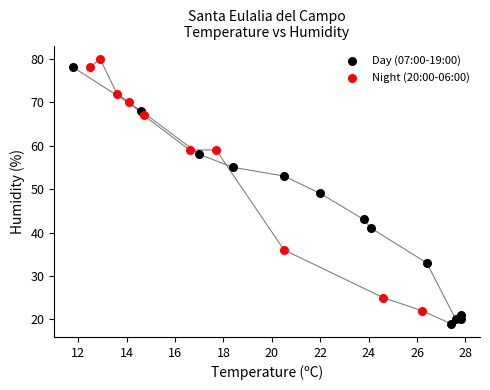

Which series contains the lowest Y value?

Day (07:00-19:00)